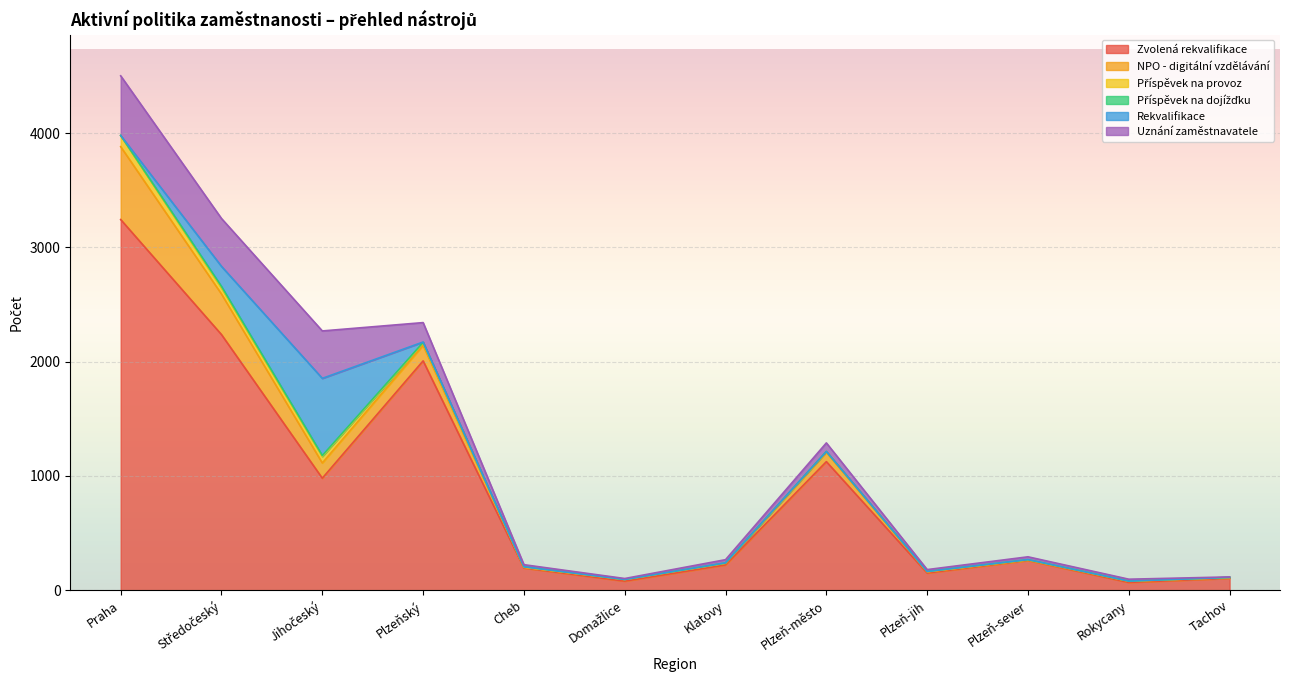

Which series has the widest spread of values?

Zvolená rekvalifikace